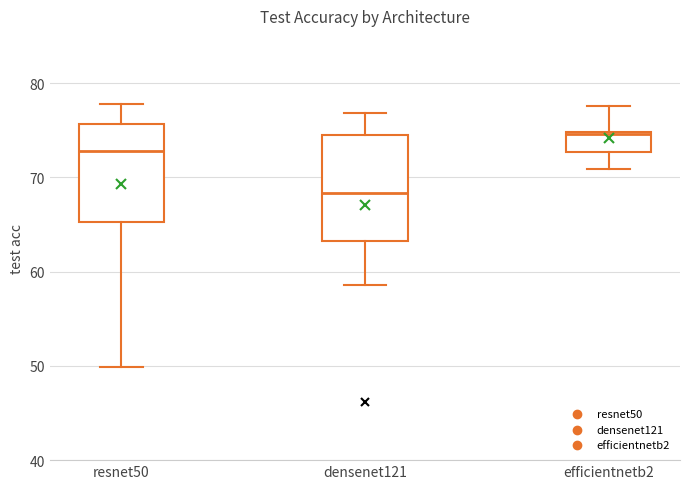

Which box's median line is the lowest?

densenet121